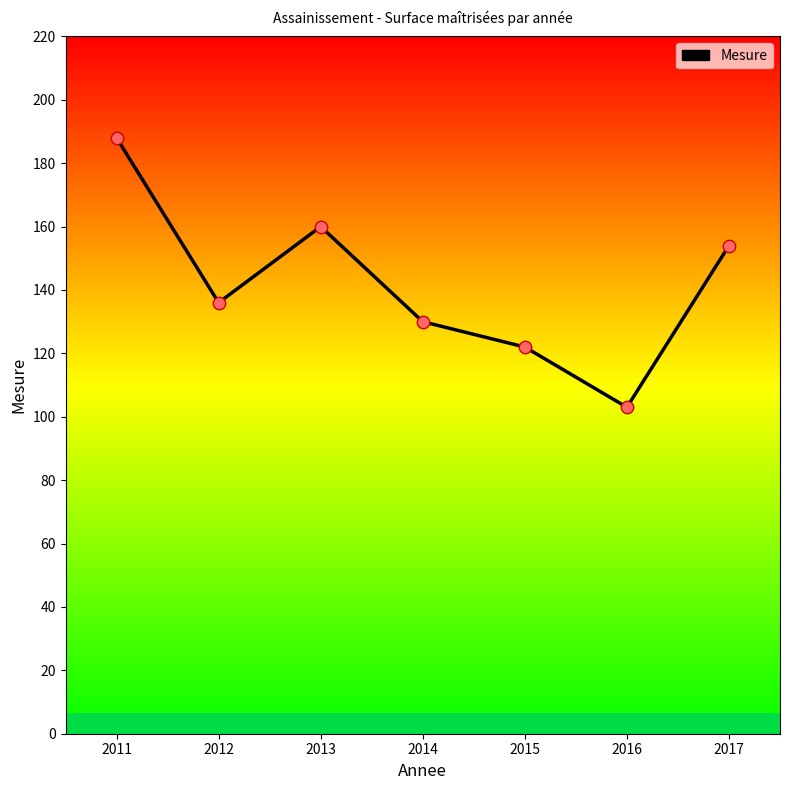

What is the change in value from 2011 to 2013?

-28